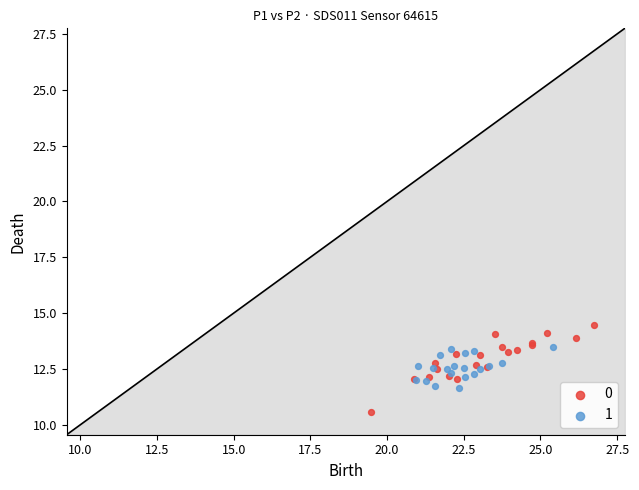

Which series contains the lowest Y value?

0